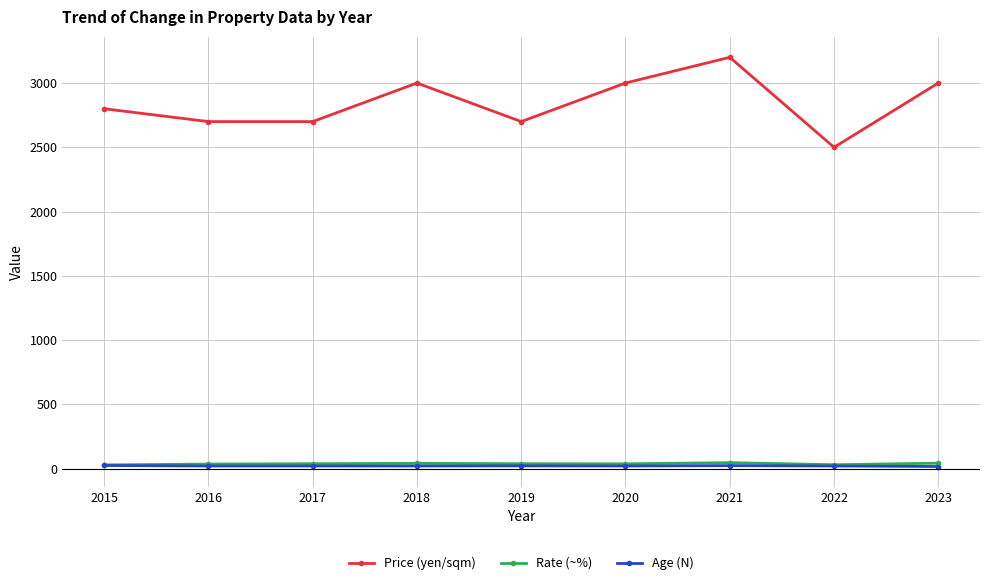

Is it true that Age (N) equals 21.0 at 2022?

True